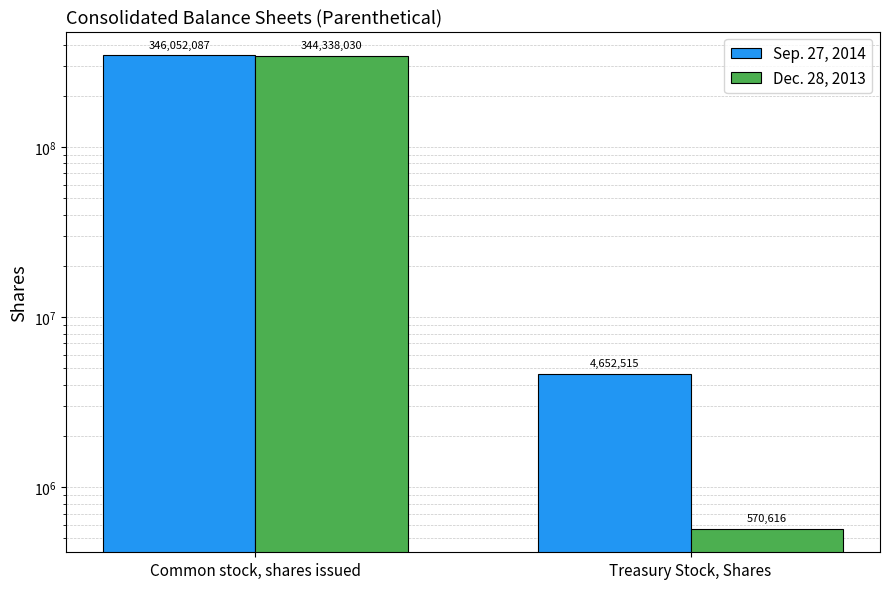

Which category has the lowest value in the Dec. 28, 2013 series?

Treasury Stock, Shares